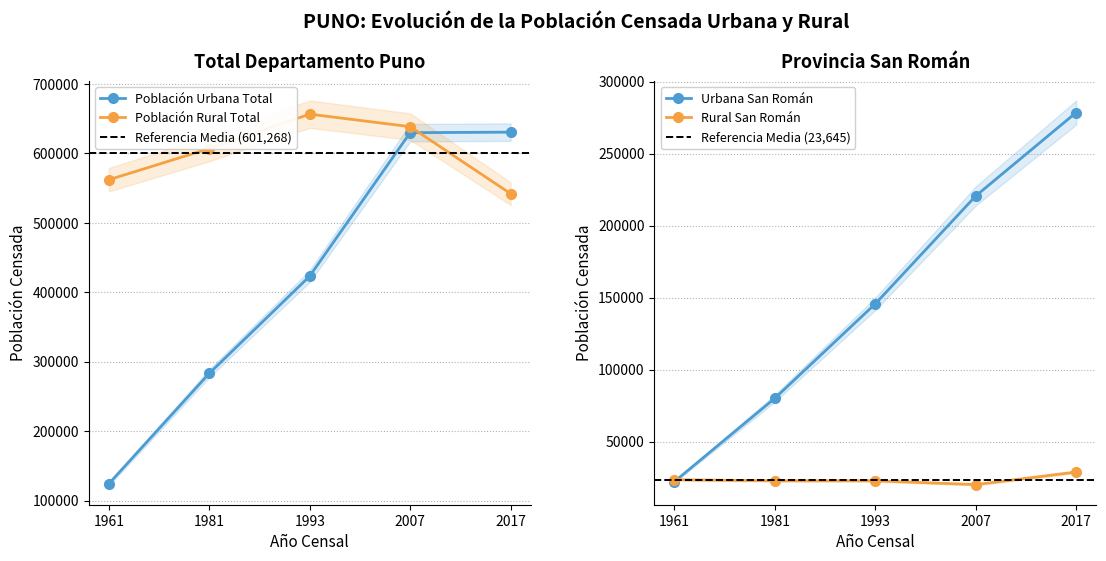

How many data points does each series have?

5